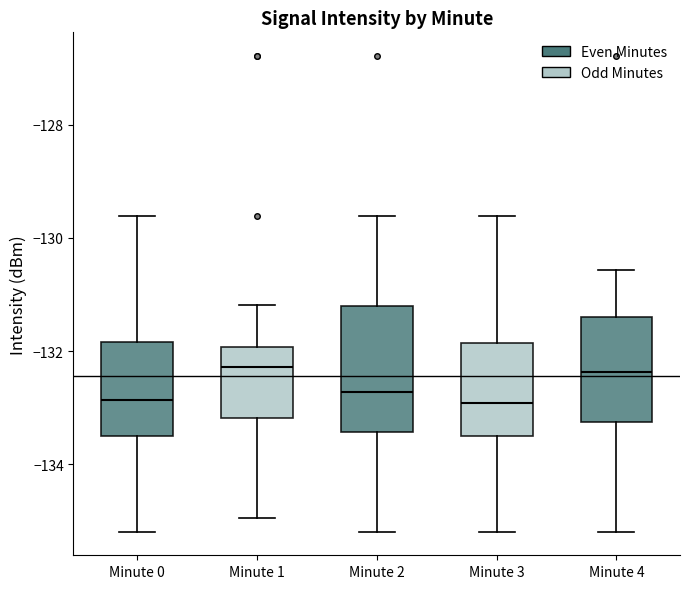

Reading left to right, transcribe this box plot: for each box, give where its median line is, the range the box spans, and where its two whiskers end, as read against the y-axis. The values are not printed on the chart, so give them approximately, as read against the axis.

Minute 0: median -132.8, box -133.6 to -131.8, whiskers -135.2 to -129.6
Minute 1: median -132.2, box -133.2 to -132.0, whiskers -135.0 to -131.2
Minute 2: median -132.8, box -133.4 to -131.2, whiskers -135.2 to -129.6
Minute 3: median -133.0, box -133.6 to -131.8, whiskers -135.2 to -129.6
Minute 4: median -132.4, box -133.2 to -131.4, whiskers -135.2 to -130.6